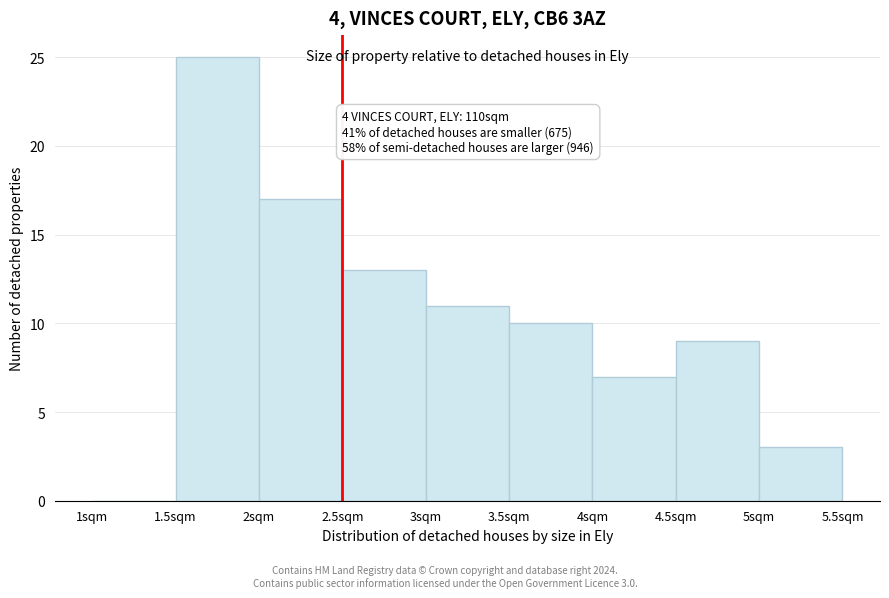

Which range on the x-axis has the tallest bar?

1.5 to 2.0